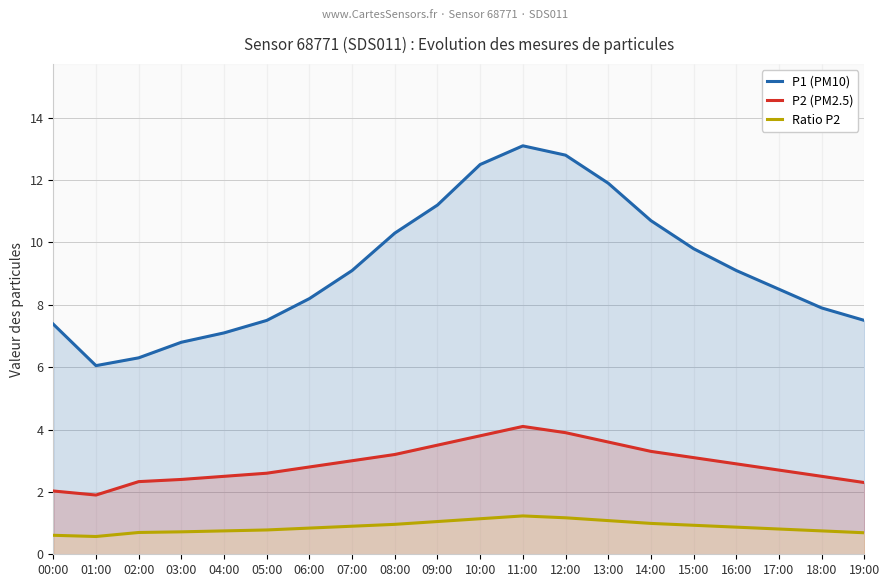

What is the label of the 16th point from the left?

15:00